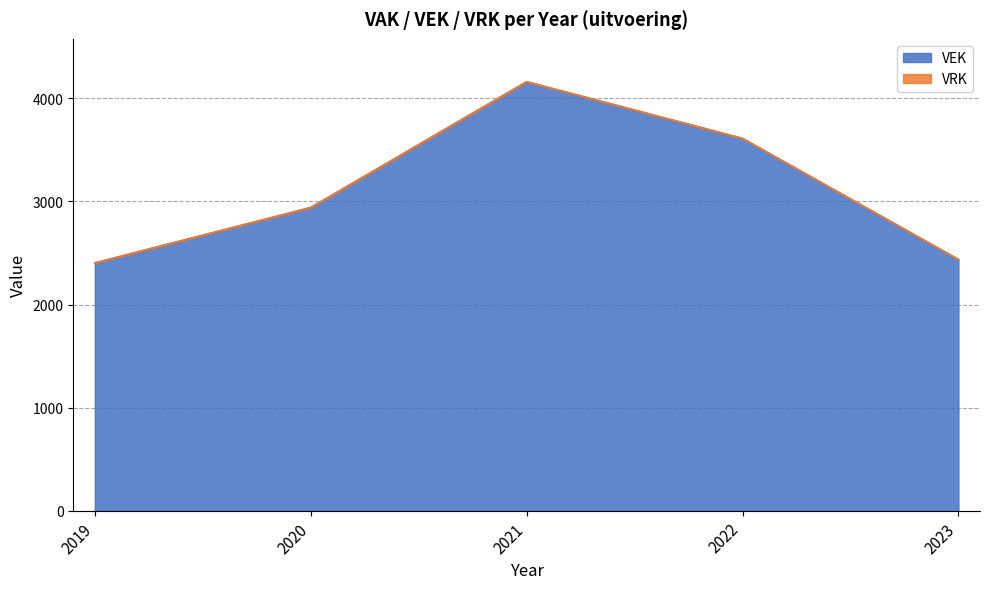

What is the difference between the second highest and minimum values?

1207